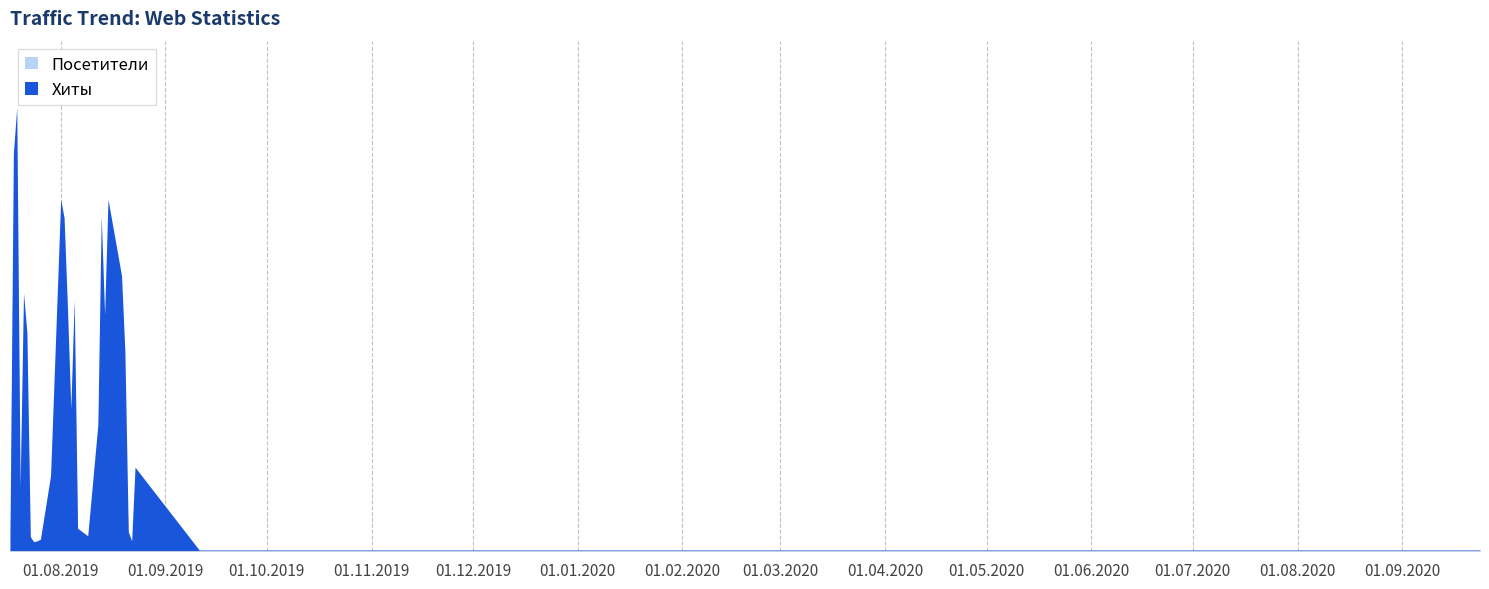

What is the label of the 3rd point from the left?

2019-07-19